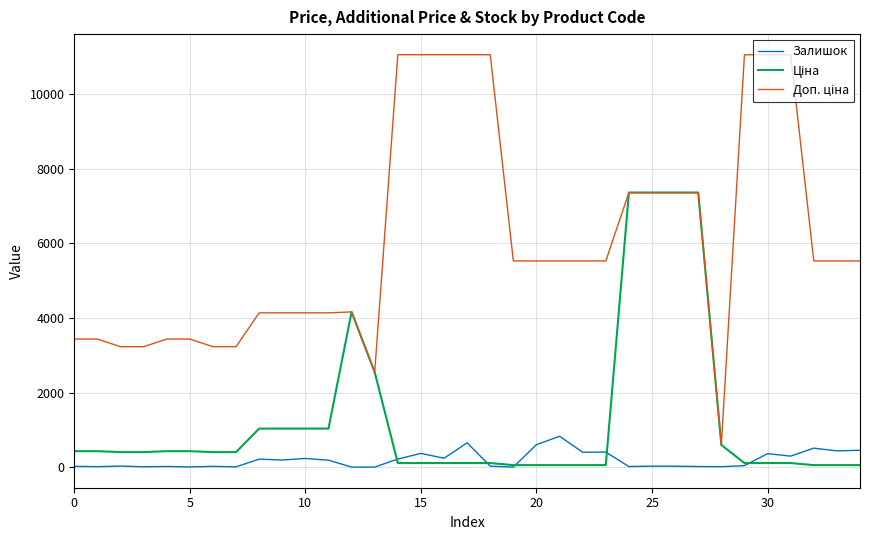

True or false: Залишок has more than 2 points higher than both neighbors.

True